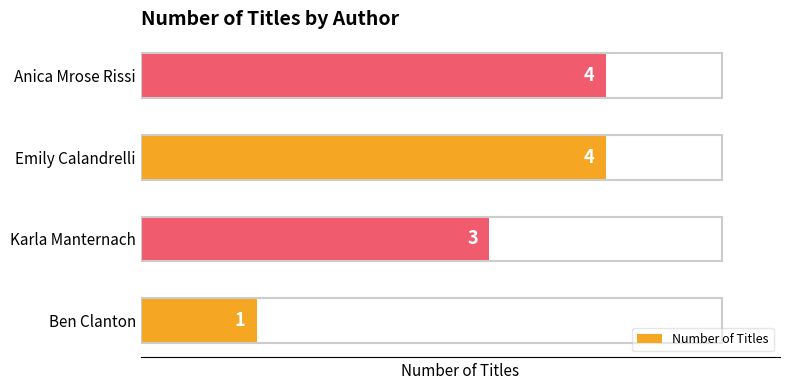

What is the minimum value shown in the chart?

1